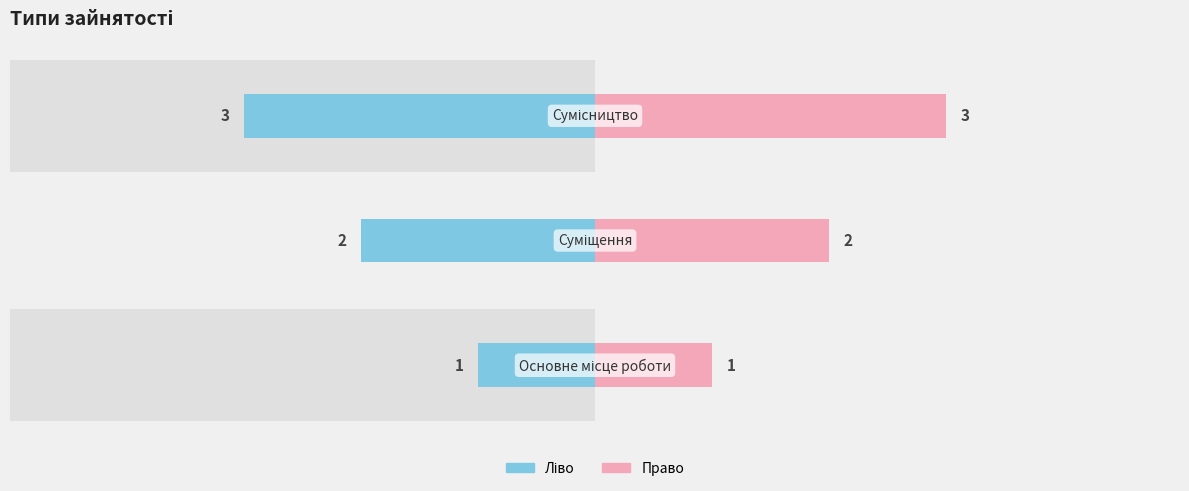

How many bars are there in total?

6